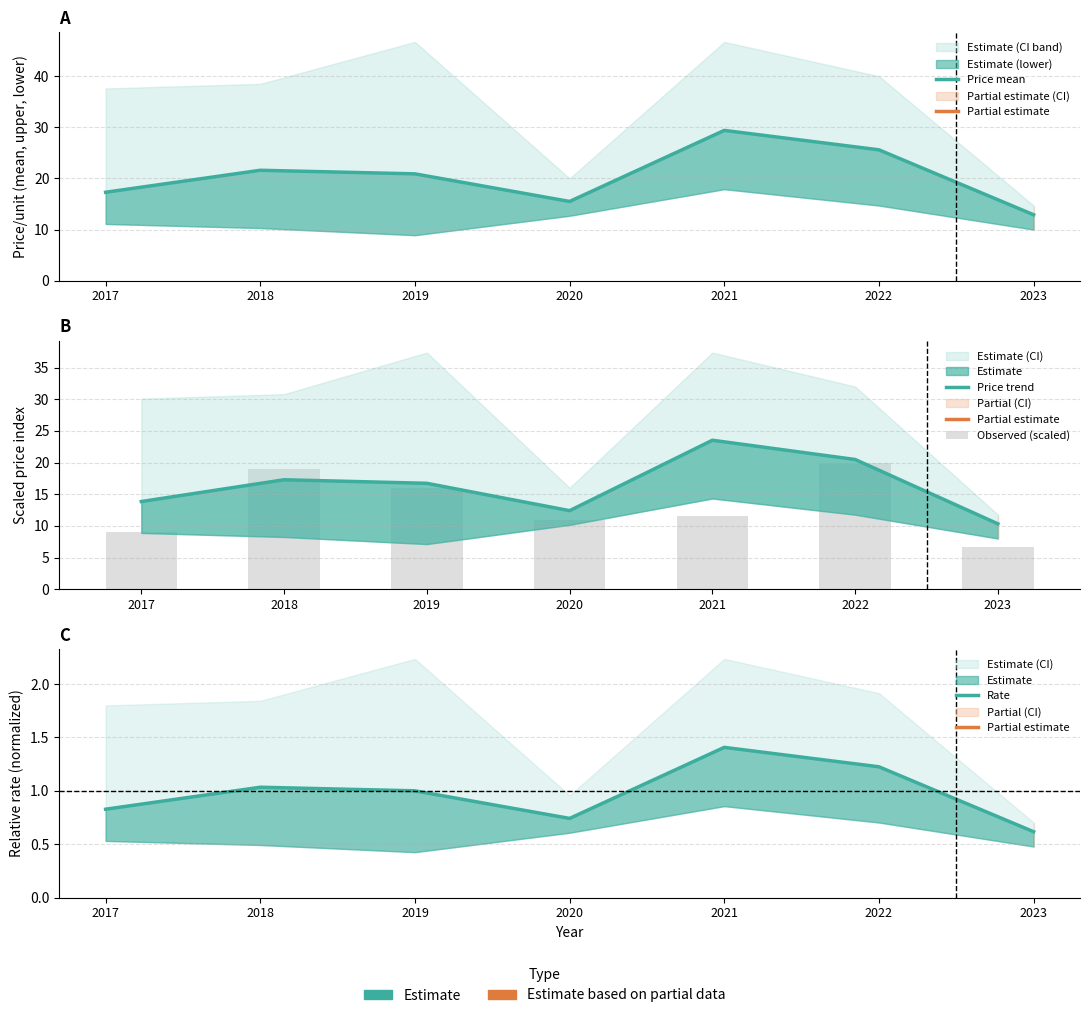

The Observed (scaled) series shows 15.9 at 2019. True or false?

True